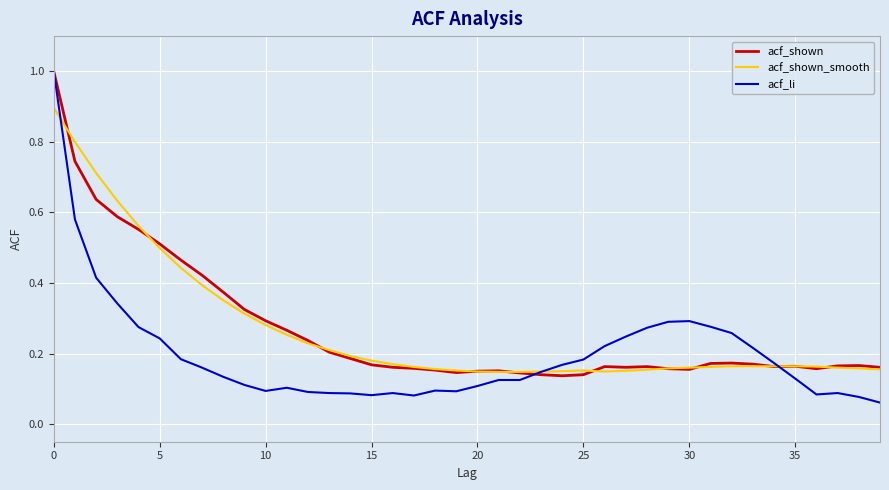

Which series has the widest spread of values?

acf_li